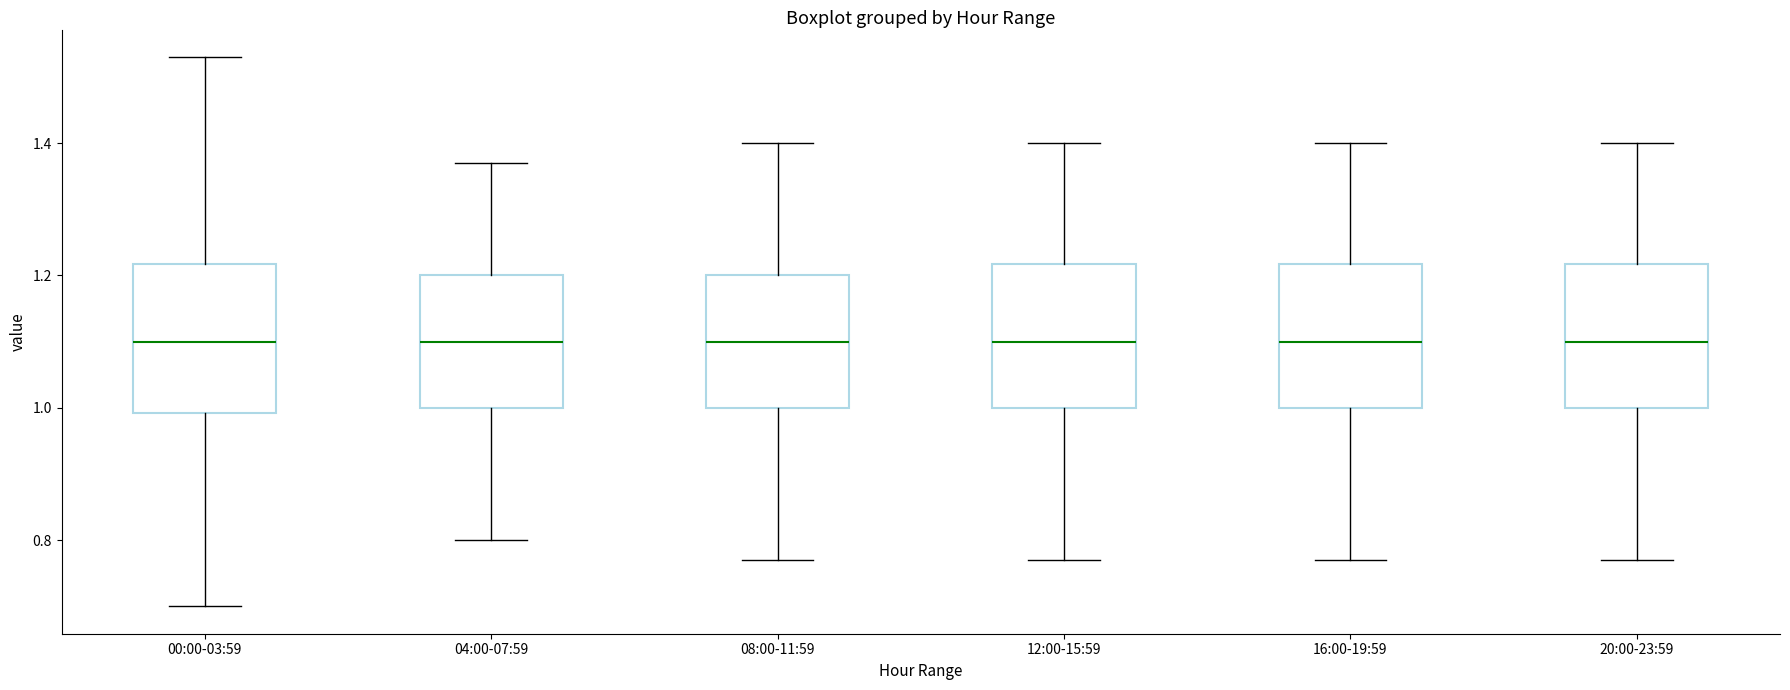

Where is the upper edge of the box for 04:00-07:59 on the y-axis? The values are not printed on the chart, so give them approximately, as read against the axis.

1.20